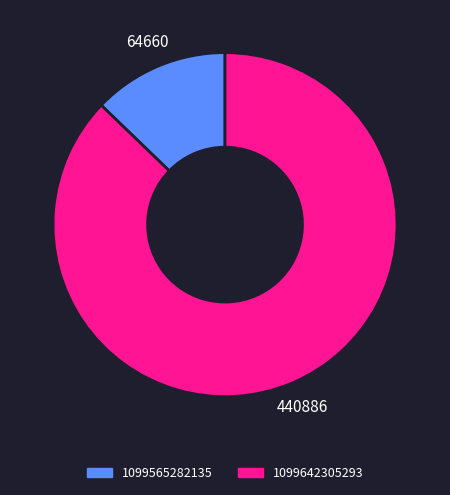

Which category has the biggest portion of the pie?

1099642305293